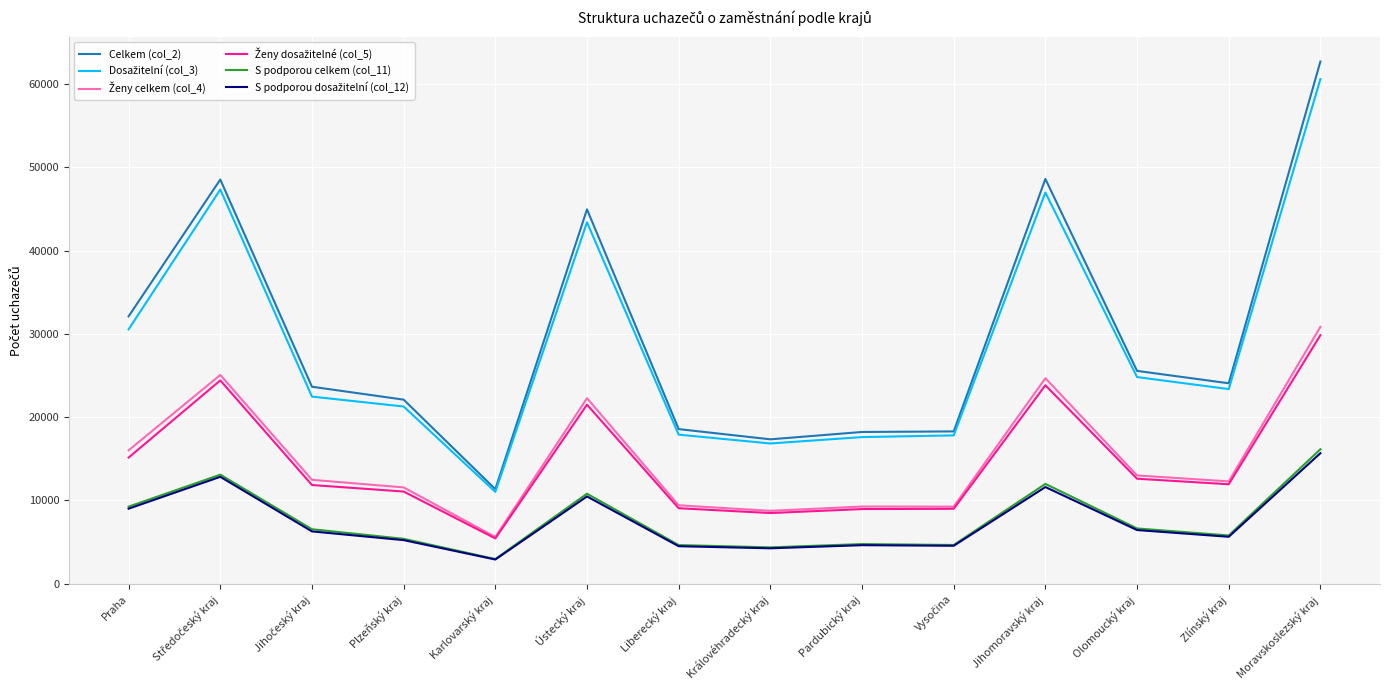

True or false: Celkem (col_2) has a value of 26740 at Královéhradecký kraj.

False